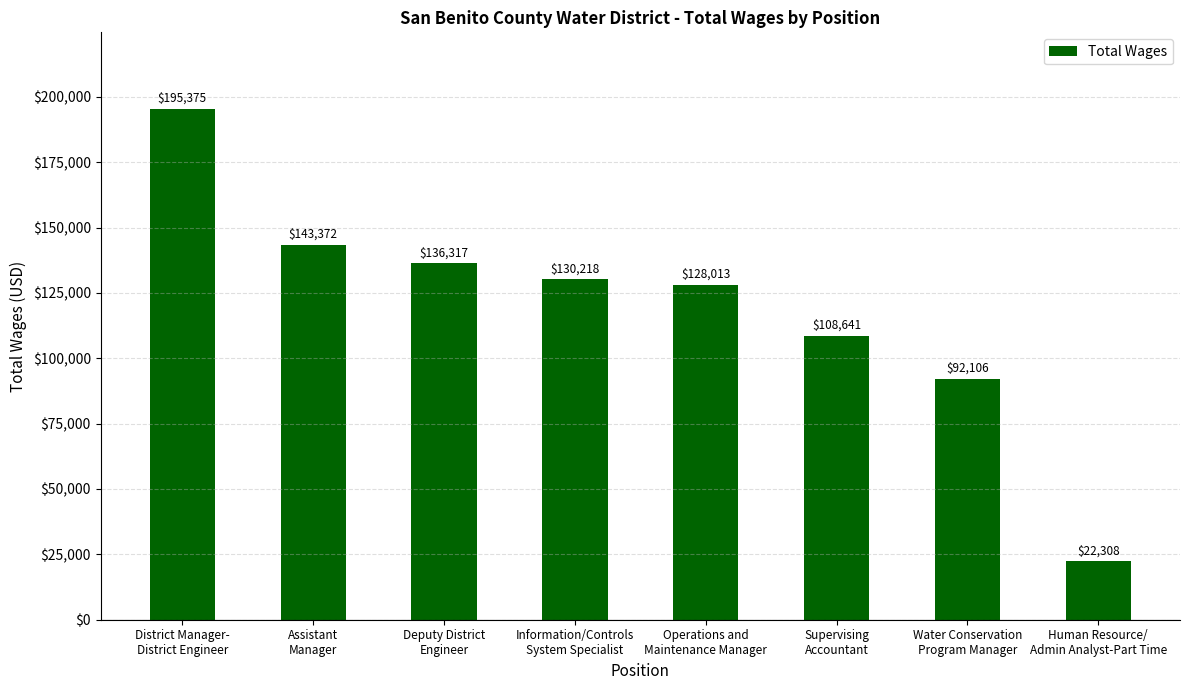

Is it true that the value at Deputy District
Engineer is 136317?

True